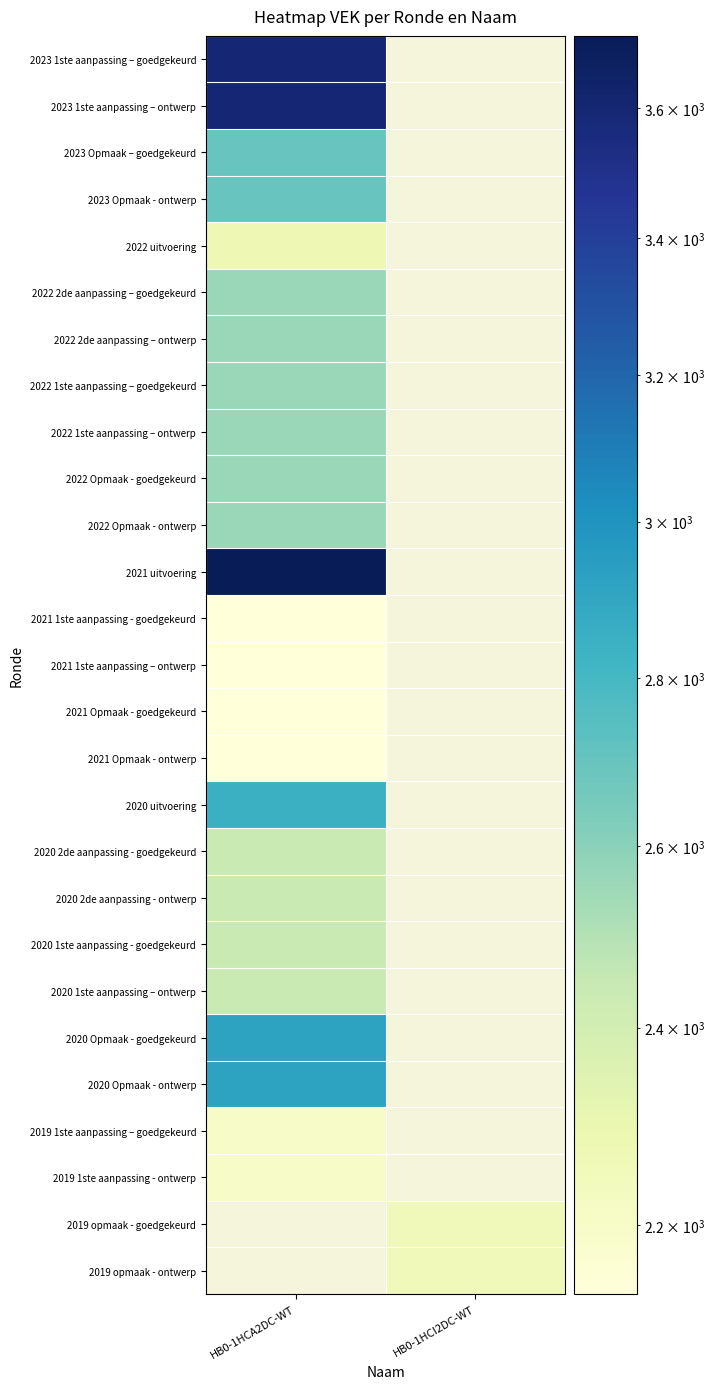

Is it true that 2020 1ste aanpassing – ontwerp equals 2438.0 at HB0-1HCA2DC-WT?

True